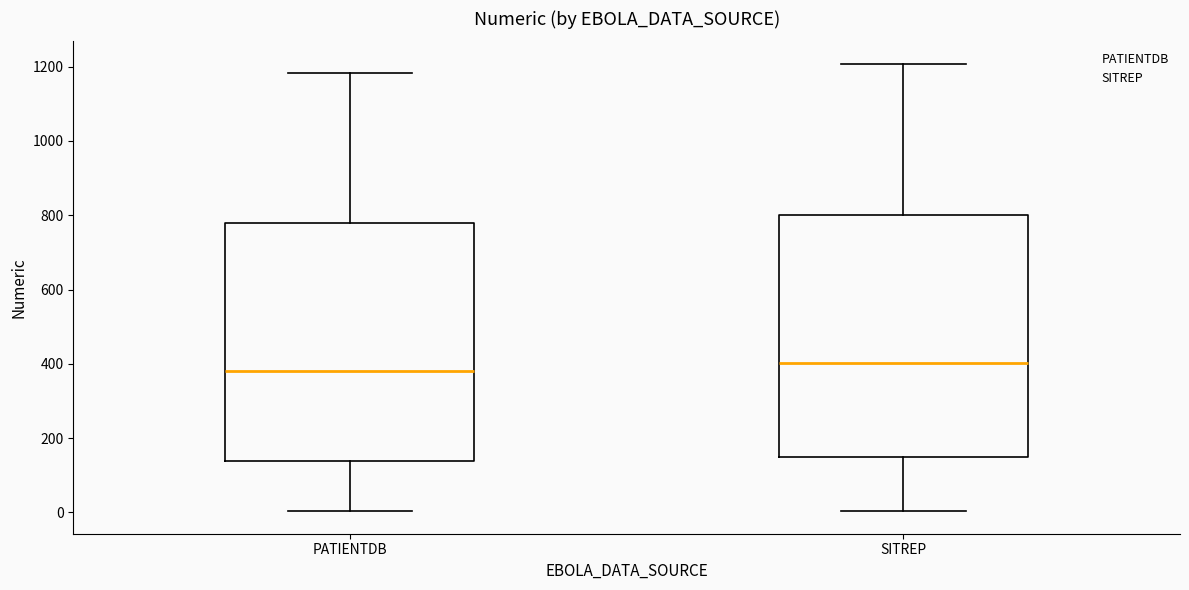

Which box has the lowest median line?

PATIENTDB